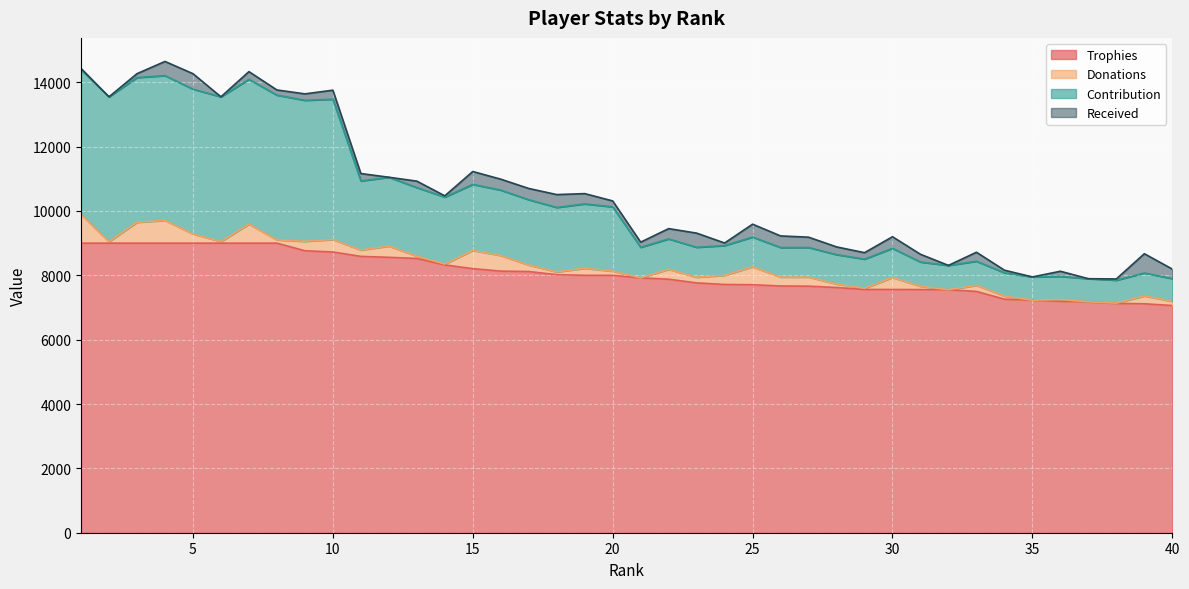

Where is Contribution nearest to the value 11119?

12